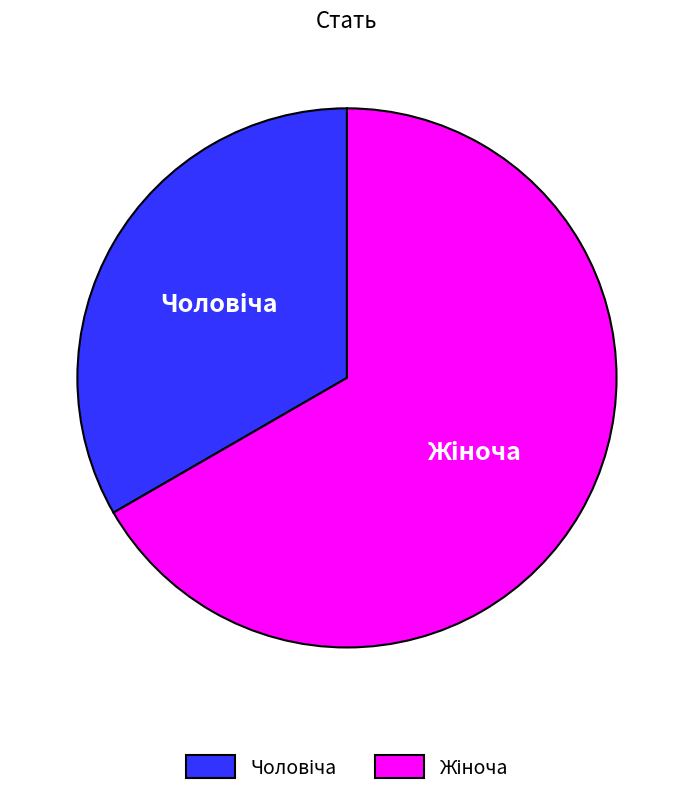

Is there a majority slice in this chart?

Yes